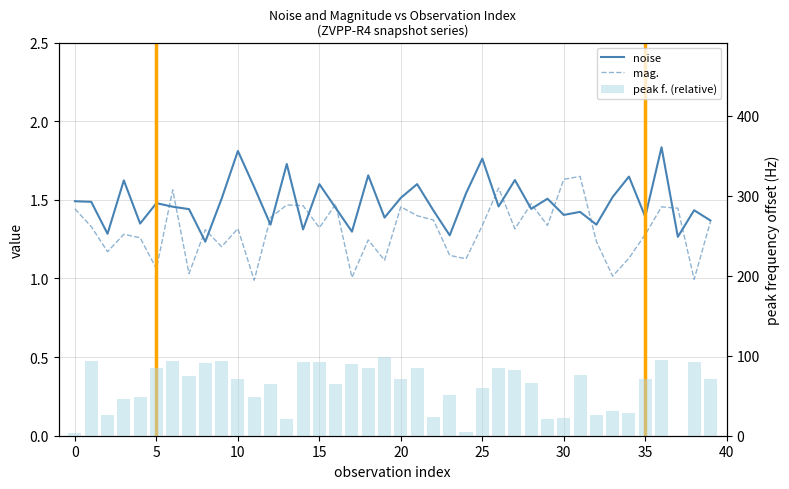

The value of peak f. (relative) at 31 is 20.3. True or false?

False